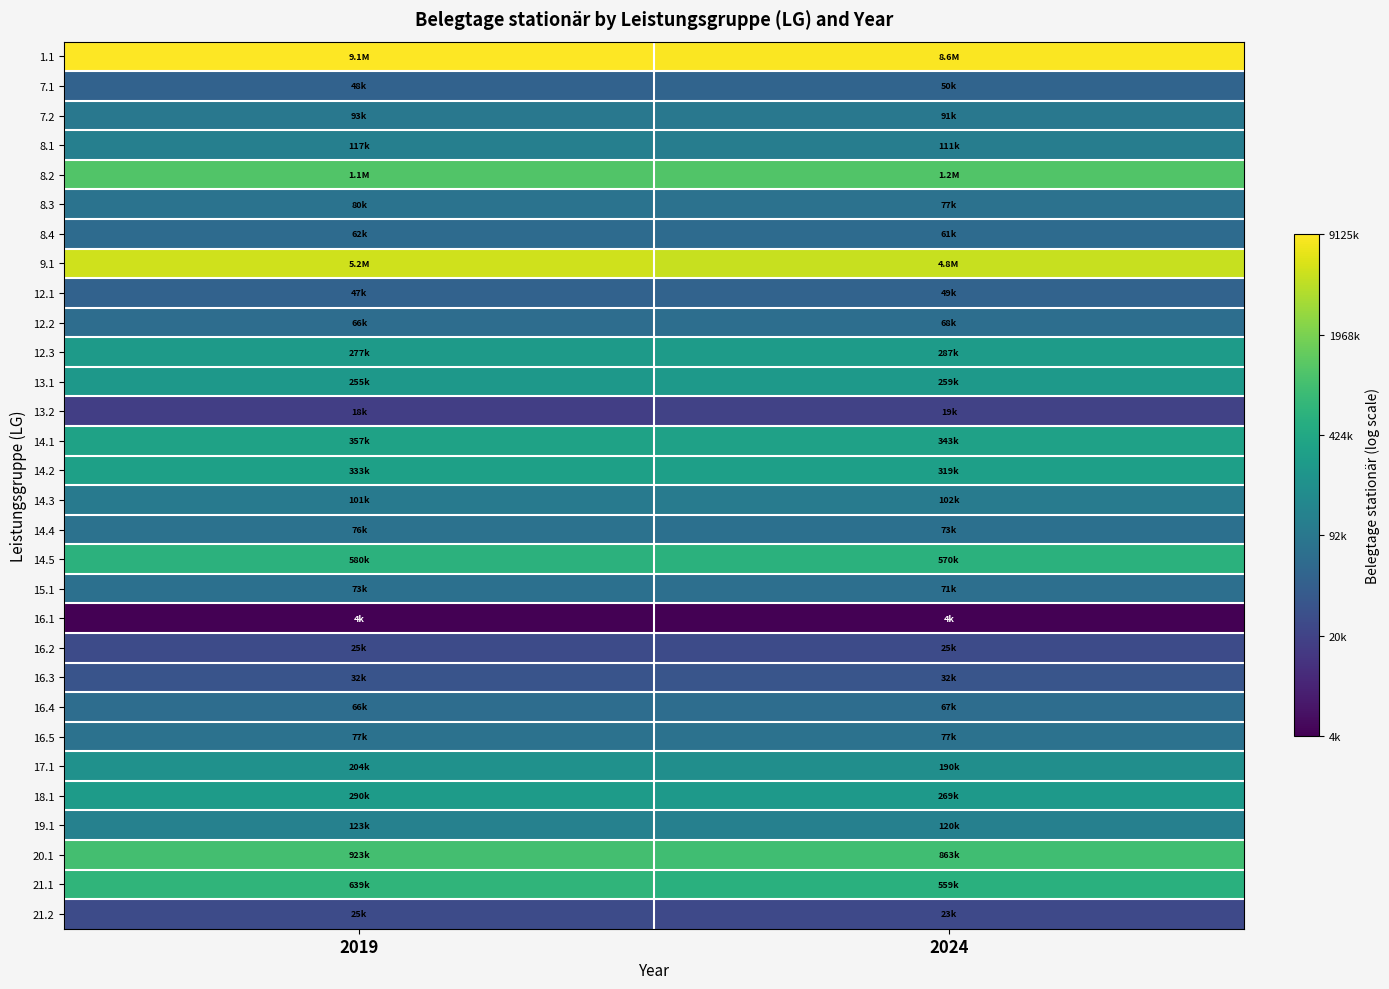

Reading left to right, extract all data points from this chart.

1.1: 2019=16.0	2024=16.0
7.1: 2019=10.8	2024=10.8
7.2: 2019=11.4	2024=11.4
8.1: 2019=11.7	2024=11.6
8.2: 2019=13.9	2024=14.0
8.3: 2019=11.3	2024=11.2
8.4: 2019=11.0	2024=11.0
9.1: 2019=15.5	2024=15.4
12.1: 2019=10.8	2024=10.8
12.2: 2019=11.1	2024=11.1
12.3: 2019=12.5	2024=12.6
13.1: 2019=12.4	2024=12.5
13.2: 2019=9.8	2024=9.9
14.1: 2019=12.8	2024=12.7
14.2: 2019=12.7	2024=12.7
14.3: 2019=11.5	2024=11.5
14.4: 2019=11.2	2024=11.2
14.5: 2019=13.3	2024=13.3
15.1: 2019=11.2	2024=11.2
16.1: 2019=8.4	2024=8.4
16.2: 2019=10.1	2024=10.1
16.3: 2019=10.4	2024=10.4
16.4: 2019=11.1	2024=11.1
16.5: 2019=11.3	2024=11.2
17.1: 2019=12.2	2024=12.2
18.1: 2019=12.6	2024=12.5
19.1: 2019=11.7	2024=11.7
20.1: 2019=13.7	2024=13.7
21.1: 2019=13.4	2024=13.2
21.2: 2019=10.1	2024=10.0